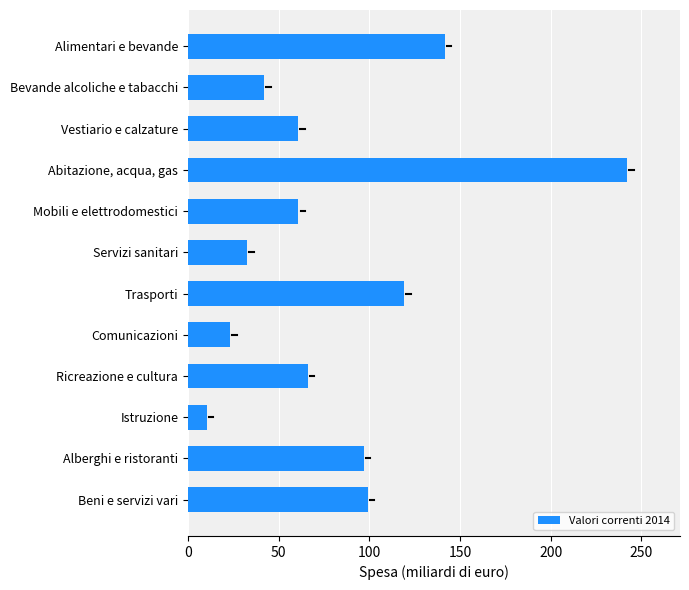

What is the ratio of the value at Alimentari e bevande to the value at Servizi sanitari?

4.3